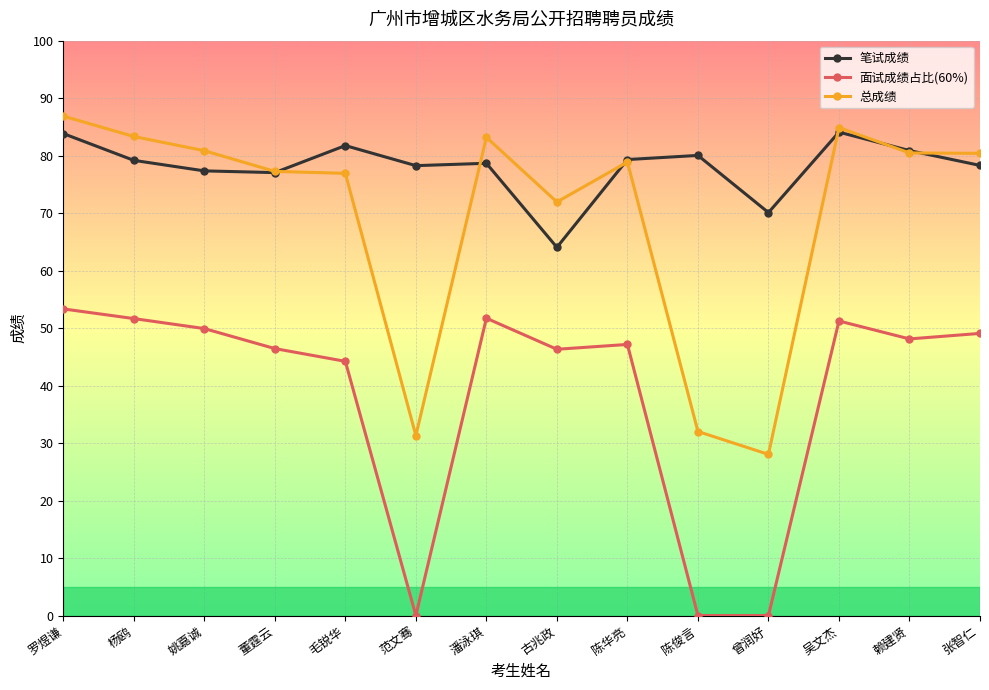

At which category does the chart reach its peak across all series?

罗煜谦